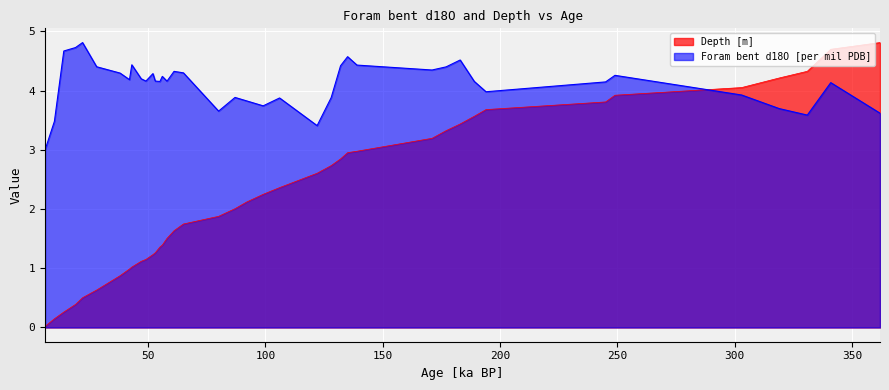

At 122, list the series in order from smallest to largest.

Depth [m], Foram bent d18O [per mil PDB]